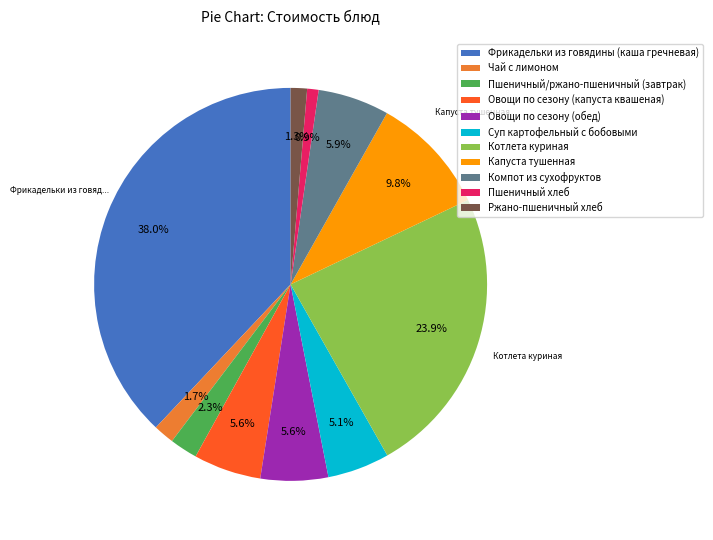

Which slice is the largest?

Фрикадельки из говядины (каша гречневая)